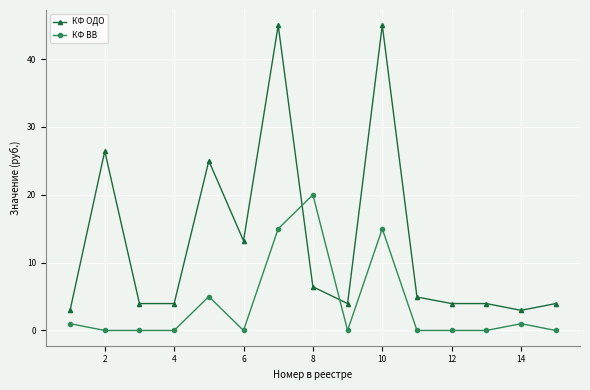

Which series has the widest spread of values?

КФ ОДО